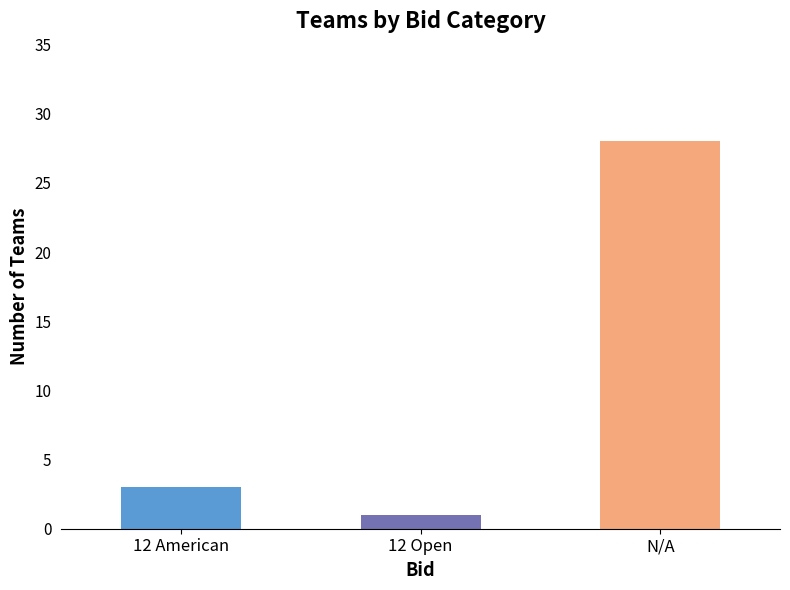

What is the average value?

11